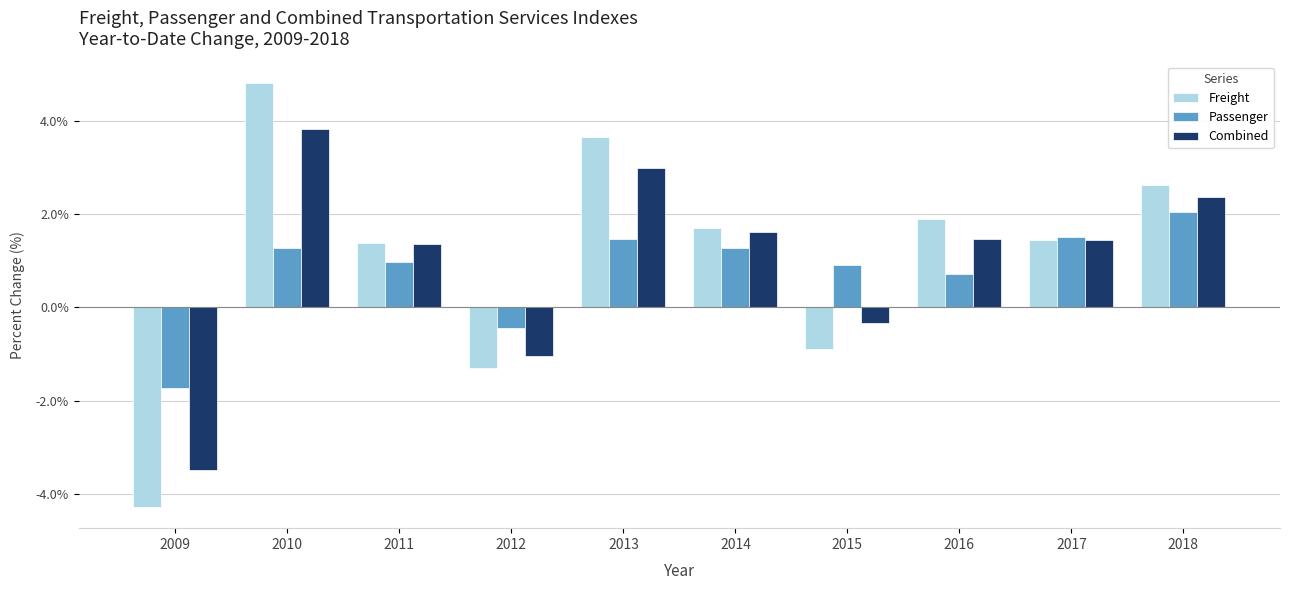

The Freight series shows 1.4 at 2011. True or false?

True